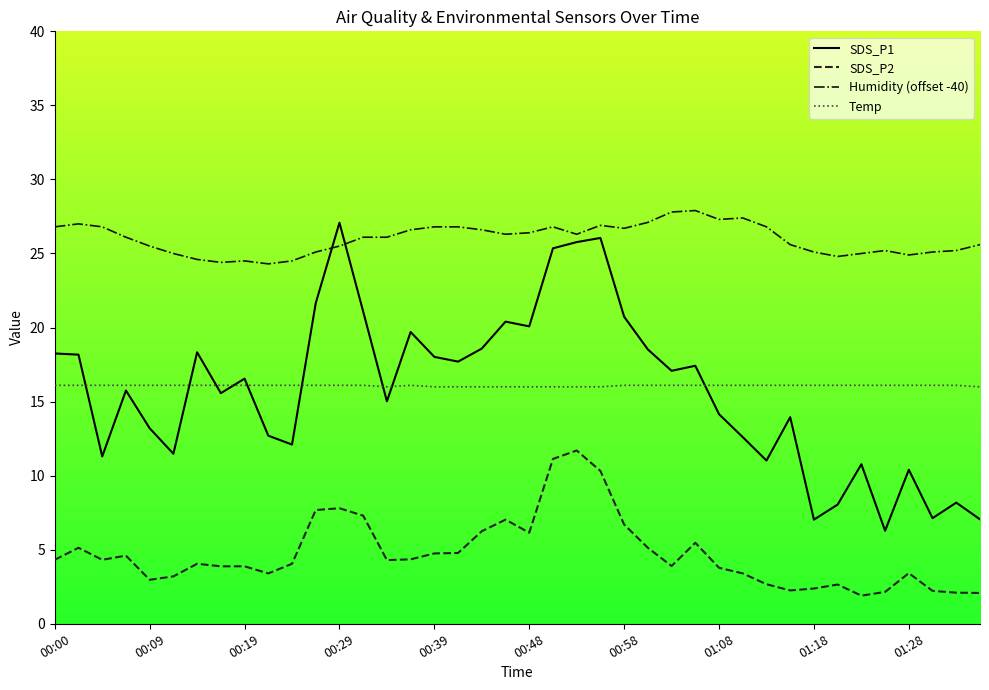

True or false: SDS_P2 and Temp cross at least once.

False